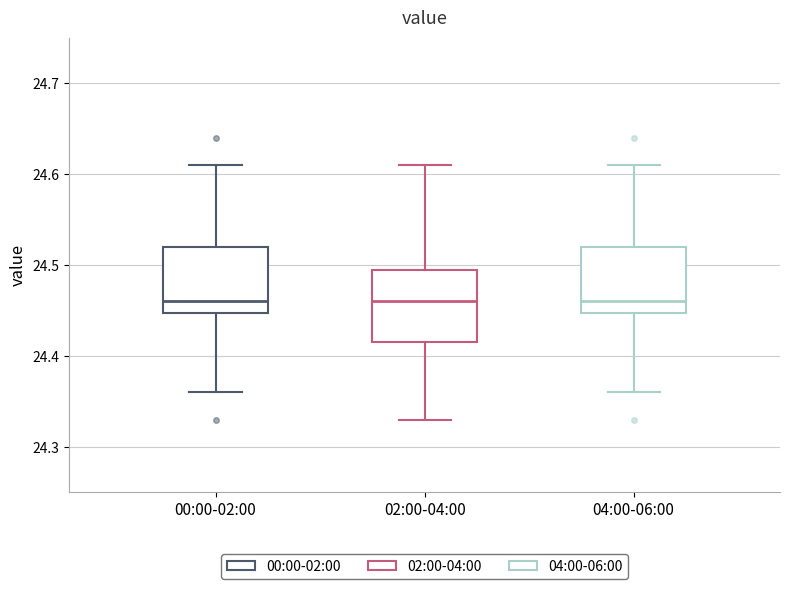

Where is the lower edge of the box for 02:00-04:00 on the y-axis? The values are not printed on the chart, so give them approximately, as read against the axis.

24.42